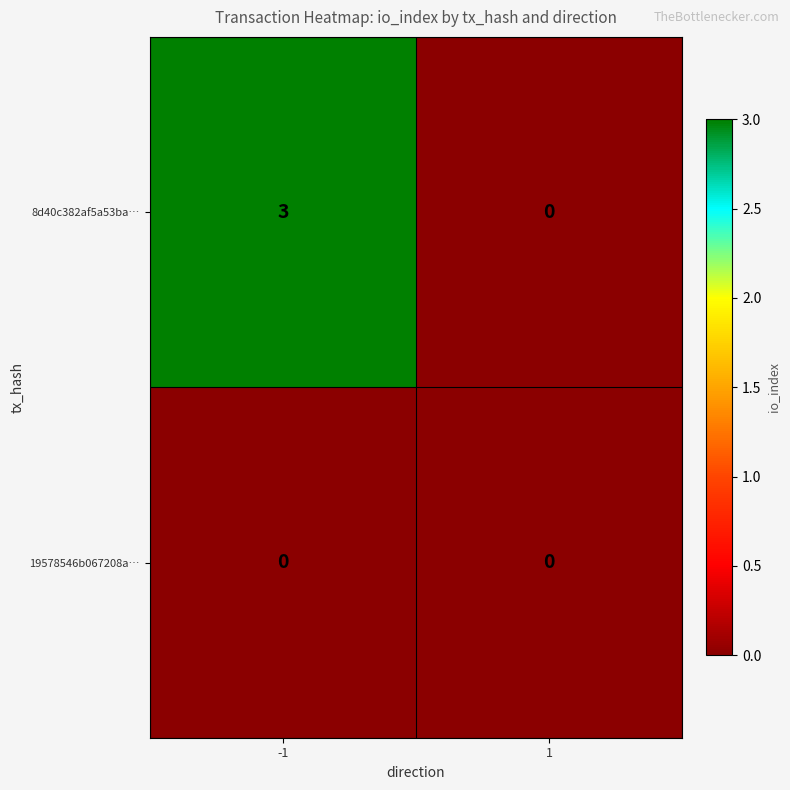

Rank the series by their average value, from lowest to highest.

19578546b067208a…, 8d40c382af5a53ba…